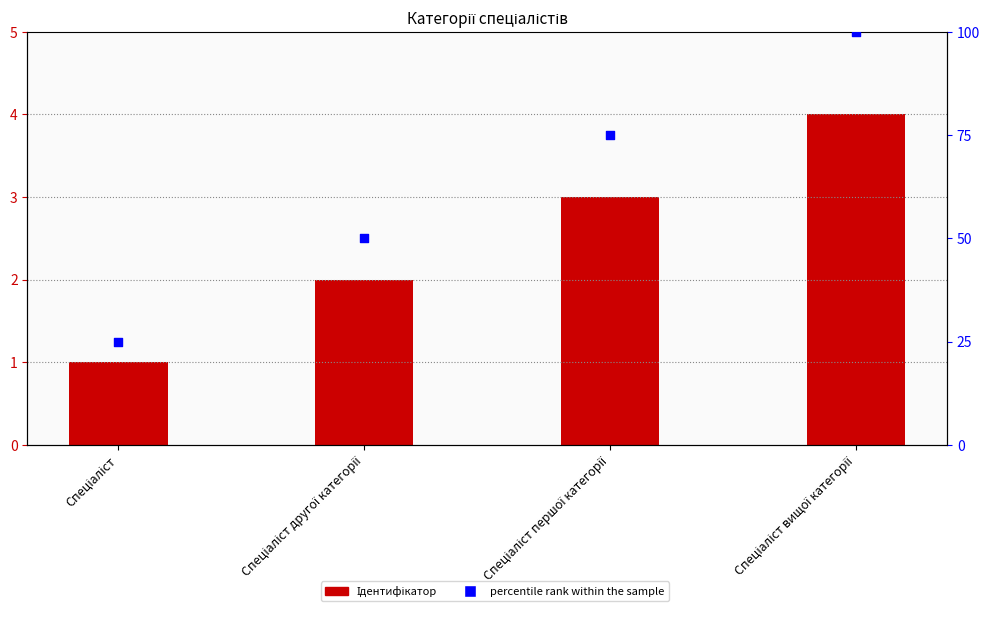

At how many categories does at least one series exceed 12?

4